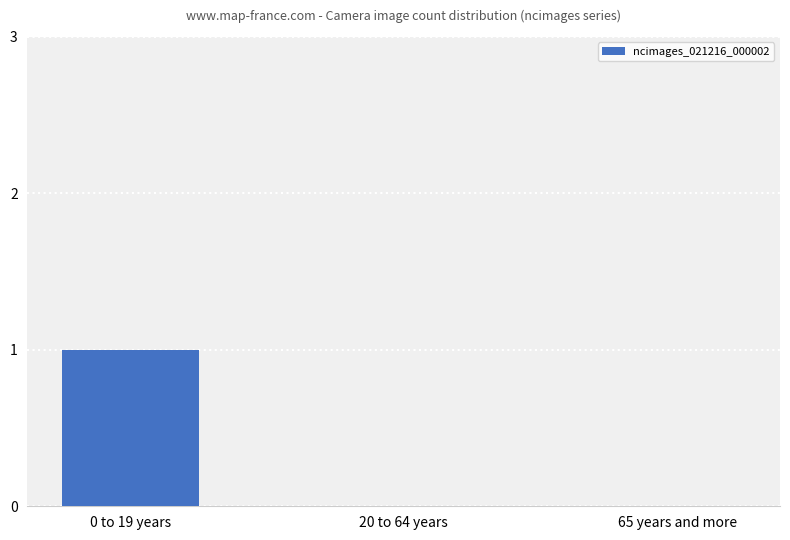

Which has a higher value, 20 to 64 years or 0 to 19 years?

0 to 19 years